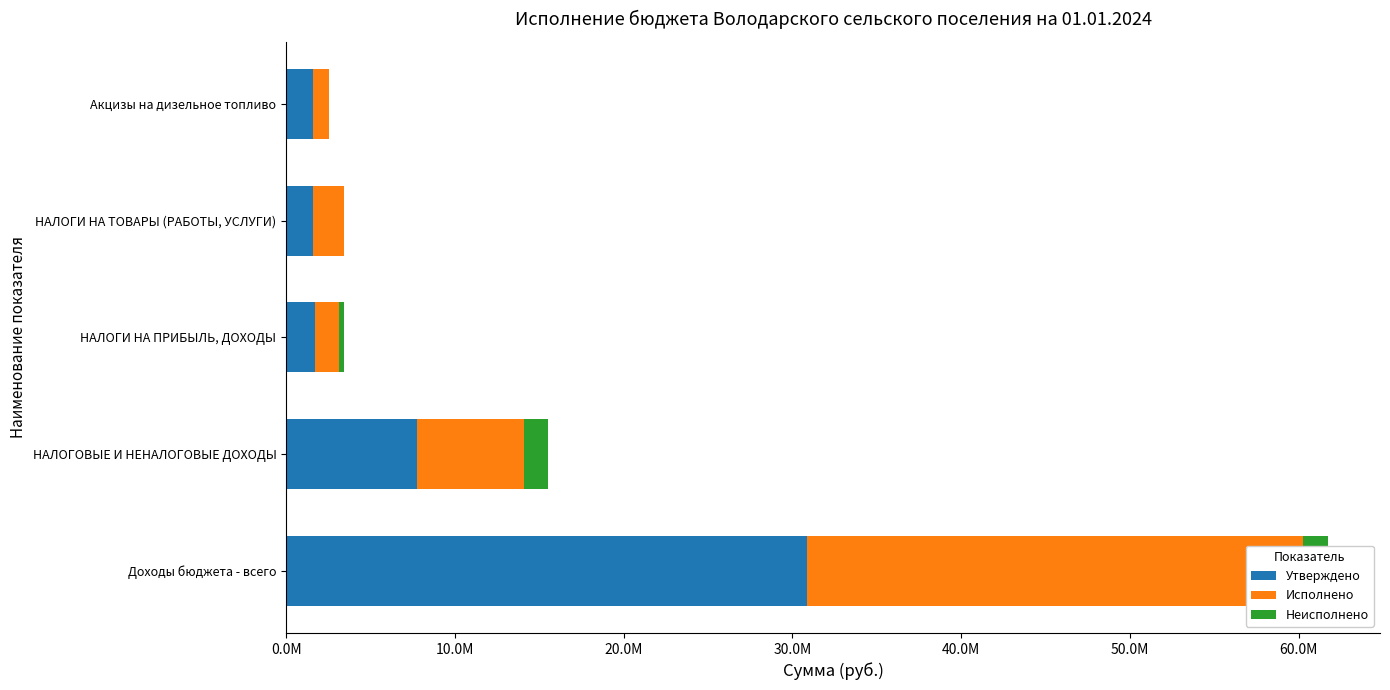

What is the difference between the Утверждено values at НАЛОГОВЫЕ И НЕНАЛОГОВЫЕ ДОХОДЫ and Доходы бюджета - всего?

23099475.5